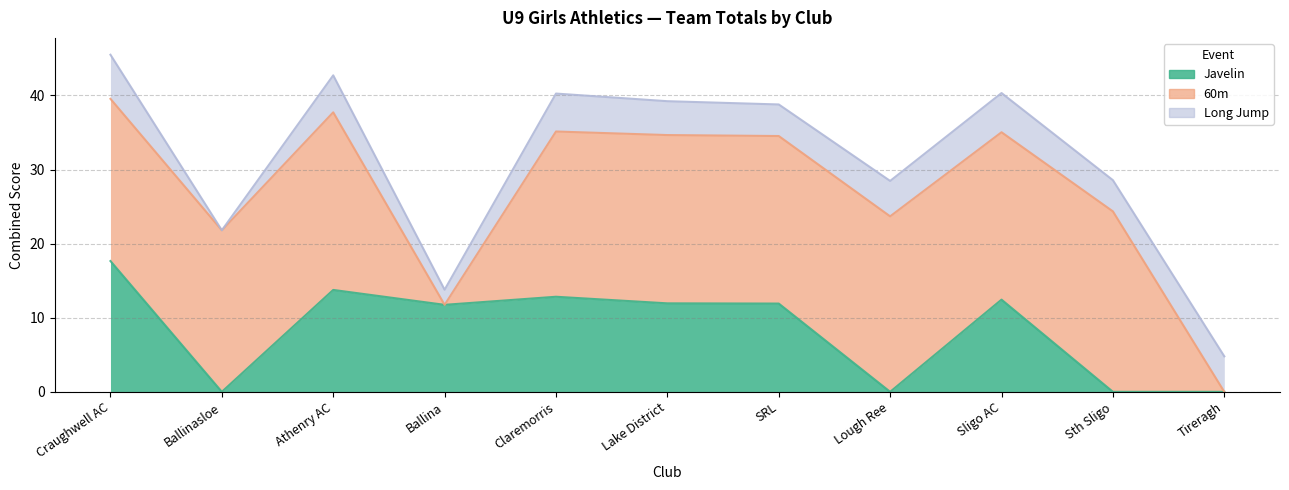

Reading left to right, extract all data points from this chart.

Javelin: Craughwell AC=17.6	Ballinasloe=0.0	Athenry AC=13.8	Ballina=11.7	Claremorris=12.8	Lake District=11.9	SRL=11.9	Lough Ree=0.0	Sligo AC=12.4	Sth Sligo=0.0	Tireragh=0.0
60m: Craughwell AC=21.9	Ballinasloe=21.8	Athenry AC=24.0	Ballina=0.0	Claremorris=22.3	Lake District=22.7	SRL=22.6	Lough Ree=23.7	Sligo AC=22.6	Sth Sligo=24.4	Tireragh=0.0
Long Jump: Craughwell AC=5.9	Ballinasloe=0.0	Athenry AC=5.0	Ballina=2.0	Claremorris=5.1	Lake District=4.6	SRL=4.3	Lough Ree=4.8	Sligo AC=5.3	Sth Sligo=4.2	Tireragh=4.8